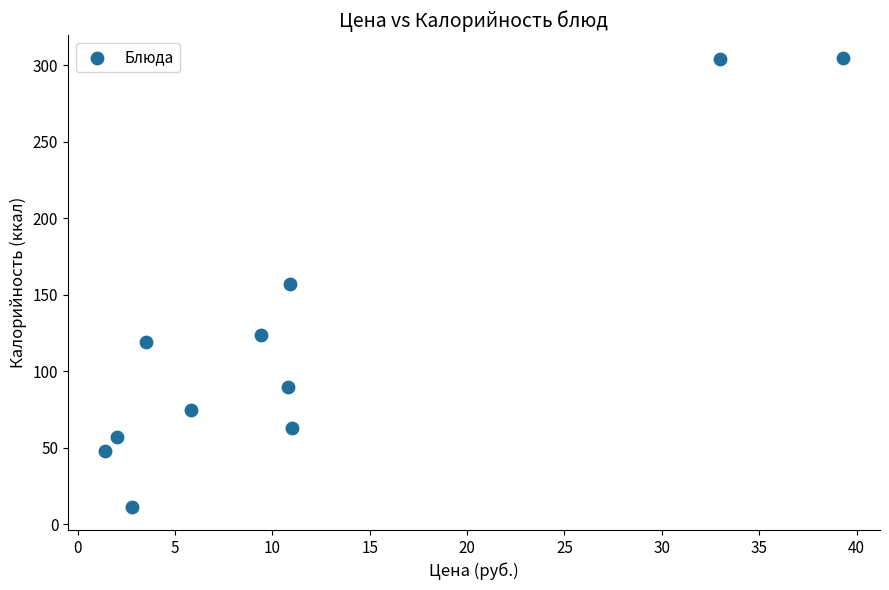

What is the average Y value?

123